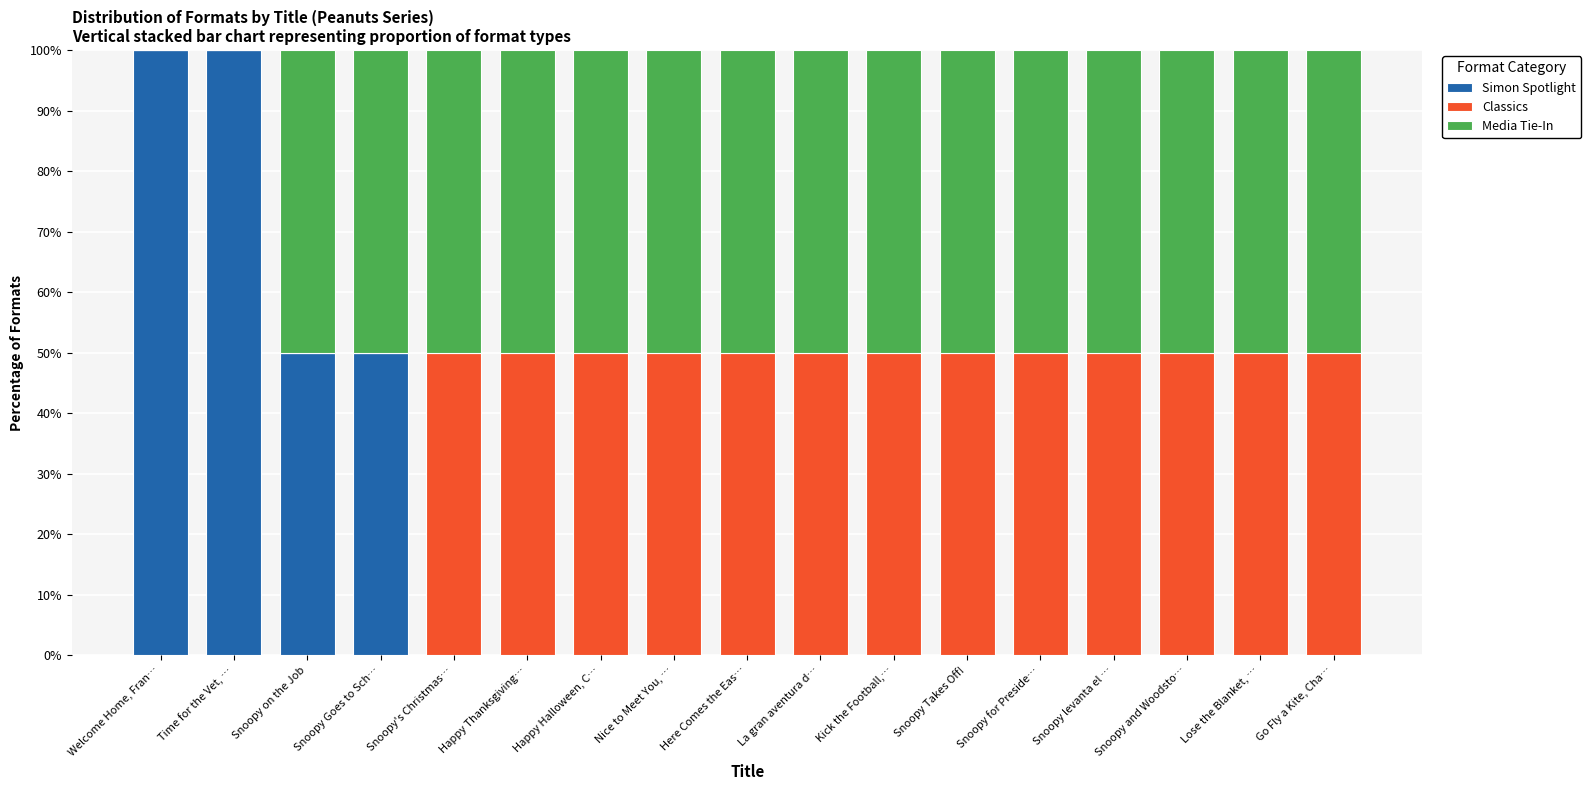

What is the total value across all series at Time for the Vet, …?

100